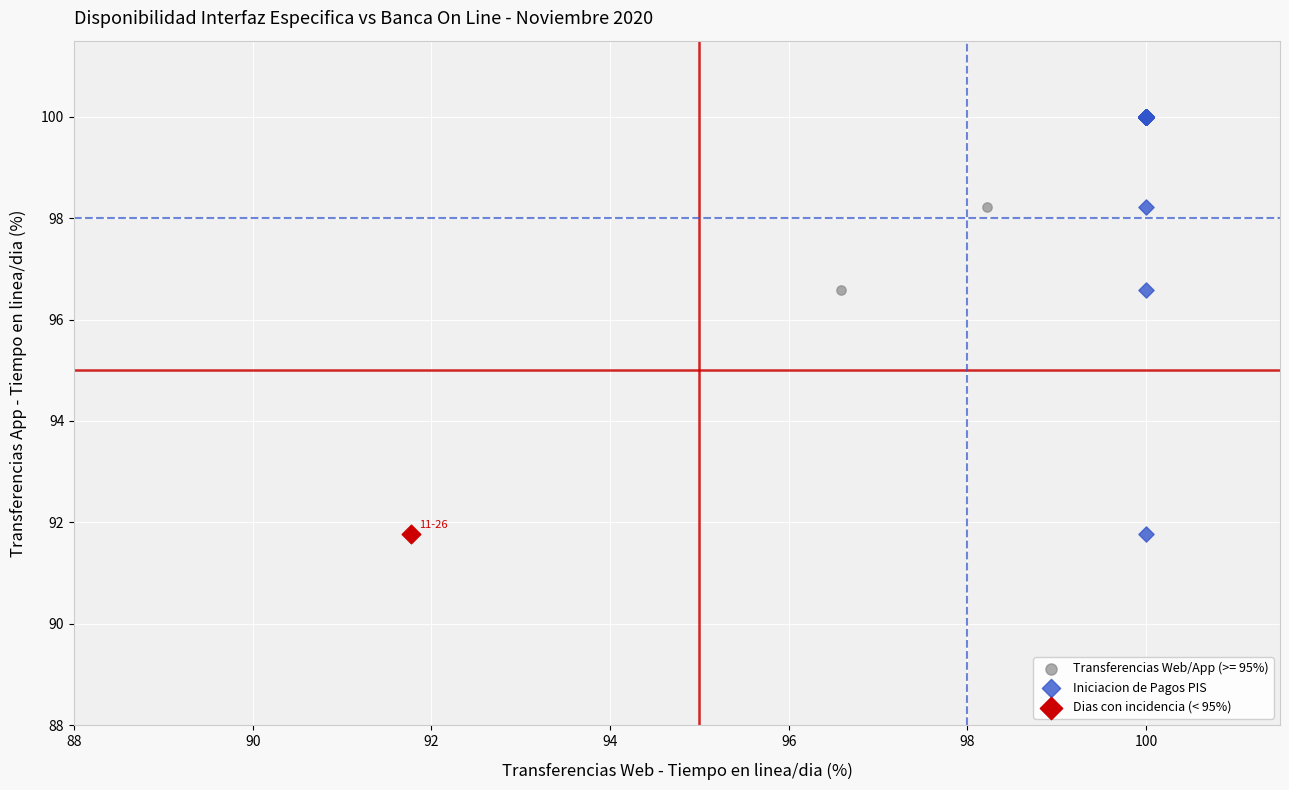

What are all the series names shown in the legend?

Transferencias Web/App (>= 95%), Iniciacion de Pagos PIS, Dias con incidencia (< 95%)